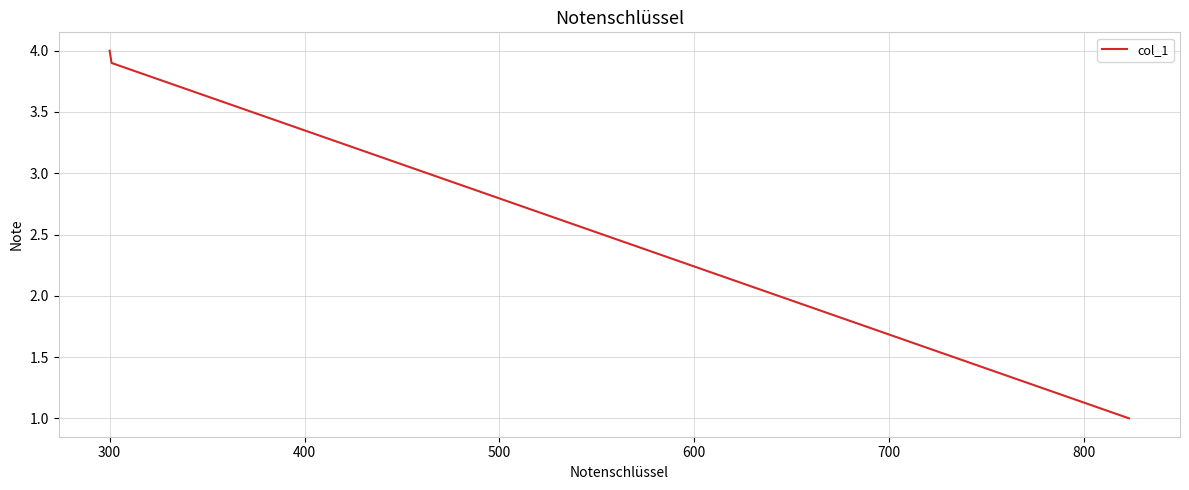

What is the greatest value displayed?

4.0